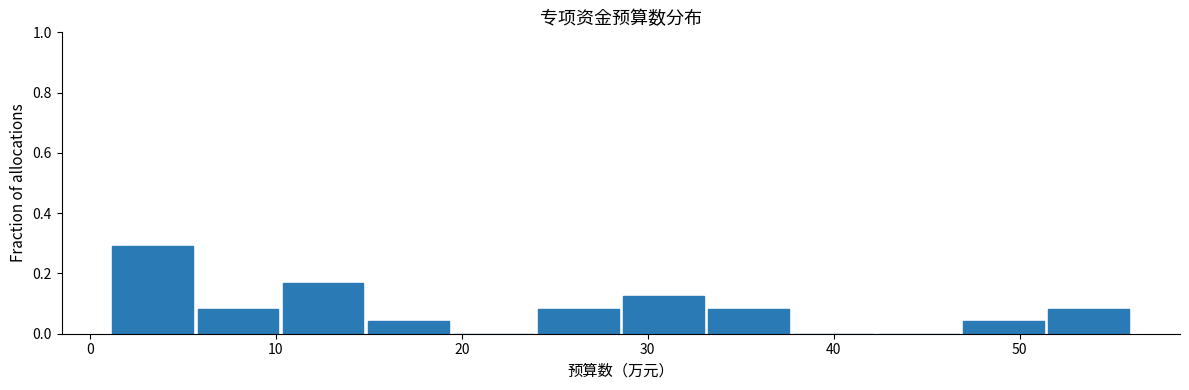

Reading left to right, list every bar in this chart as the range it spans on the x-axis followed by its height. Neither the bar edges nor the heights are printed on the chart, so give them approximately, as read against the axes.

1 to 6: 0.30
6 to 10: 0.08
10 to 15: 0.16
15 to 19: 0.04
19 to 24: 0
24 to 29: 0.08
29 to 33: 0.12
33 to 38: 0.08
38 to 42: 0
42 to 47: 0
47 to 51: 0.04
51 to 56: 0.08